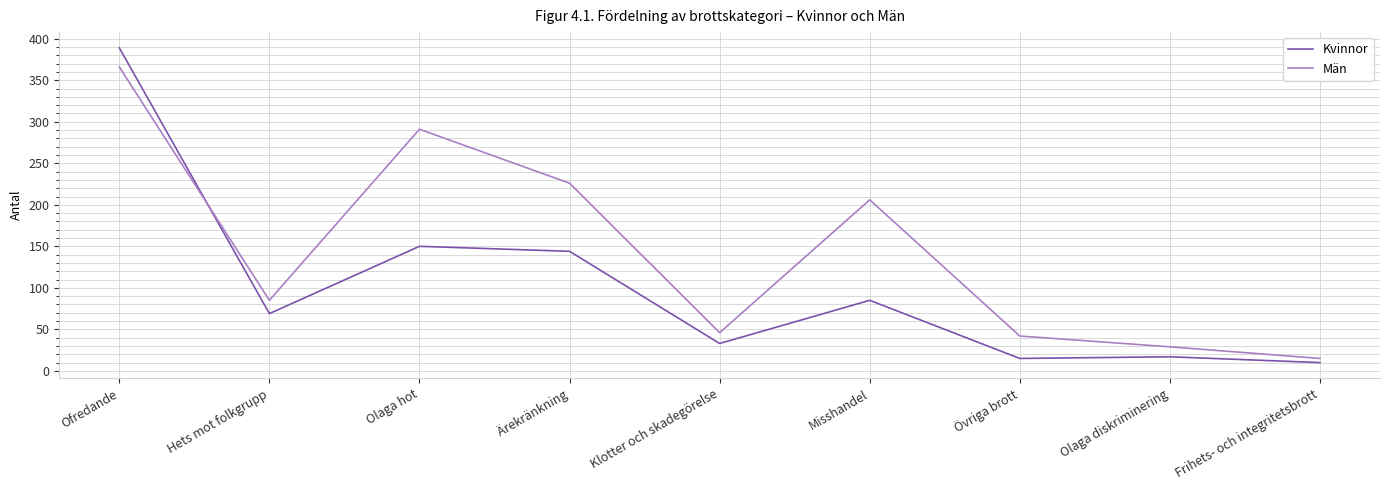

At which category is the sum across all series the highest?

Ofredande